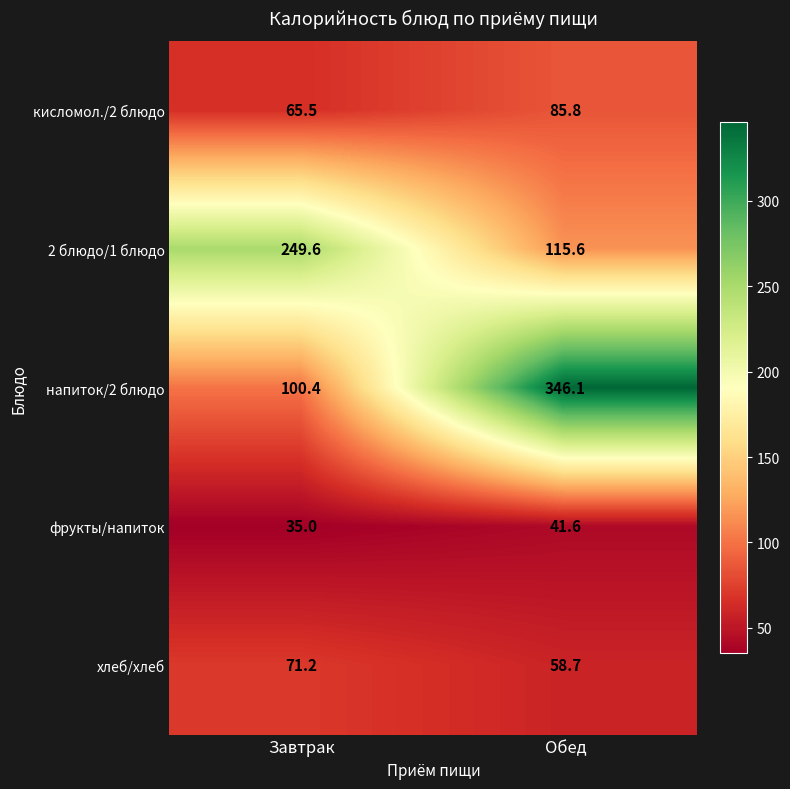

Where does the хлеб/хлеб series first go above 71?

Завтрак